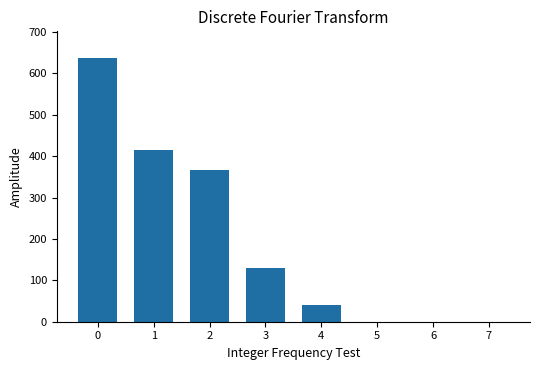

What is the greatest value displayed?

638